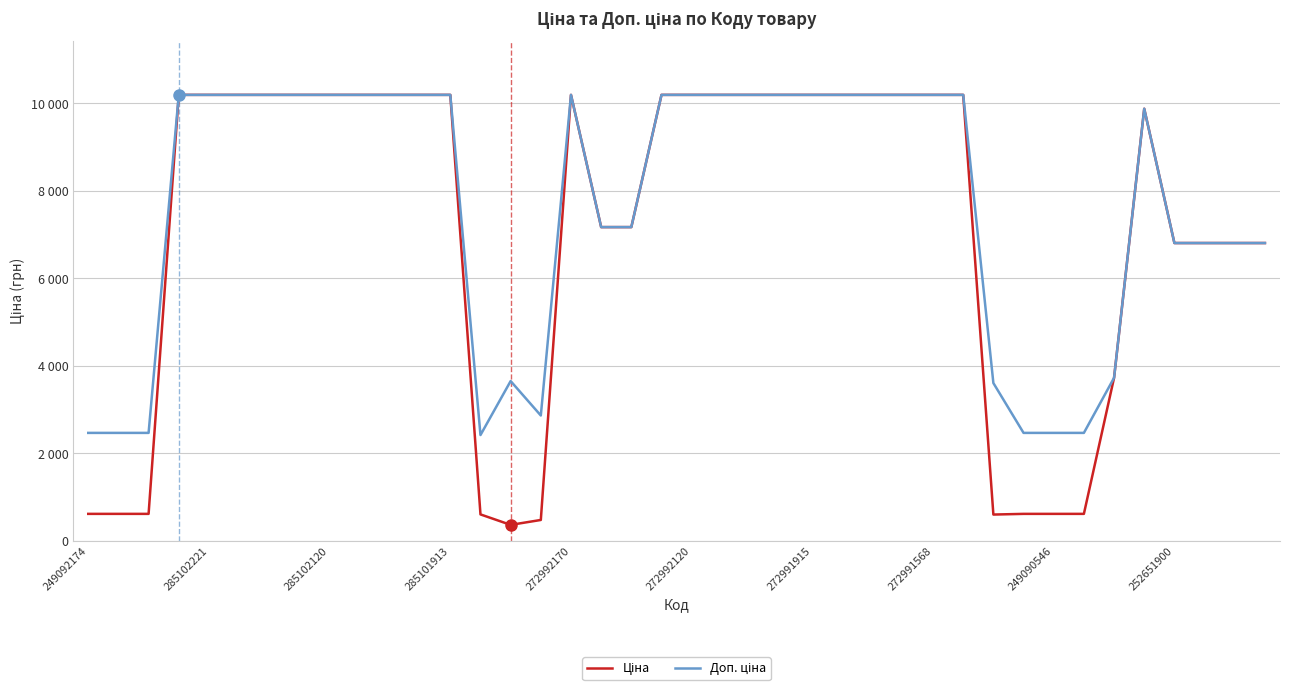

Reading left to right, what are all the values shown in this chart?

Ціна: 617.1	617.1	617.1	10196.7	10196.7	10196.7	10196.7	10196.7	10196.7	10196.7	10196.7	10196.7	10196.7	604.8	365.3	477.6	10196.7	7173.5	7173.5	10196.7	10196.7	10196.7	10196.7	10196.7	10196.7	10196.7	10196.7	10196.7	10196.7	10196.7	601.3	617.1	617.1	617.1	3727.6	9879.7	6809.2	6809.2	6809.2	6809.2
Доп. ціна: 2468.5	2468.5	2468.5	10196.7	10196.7	10196.7	10196.7	10196.7	10196.7	10196.7	10196.7	10196.7	10196.7	2419.1	3653.4	2865.9	10196.7	7173.5	7173.5	10196.7	10196.7	10196.7	10196.7	10196.7	10196.7	10196.7	10196.7	10196.7	10196.7	10196.7	3608.0	2468.5	2468.5	2468.5	3727.6	9879.7	6809.2	6809.2	6809.2	6809.2